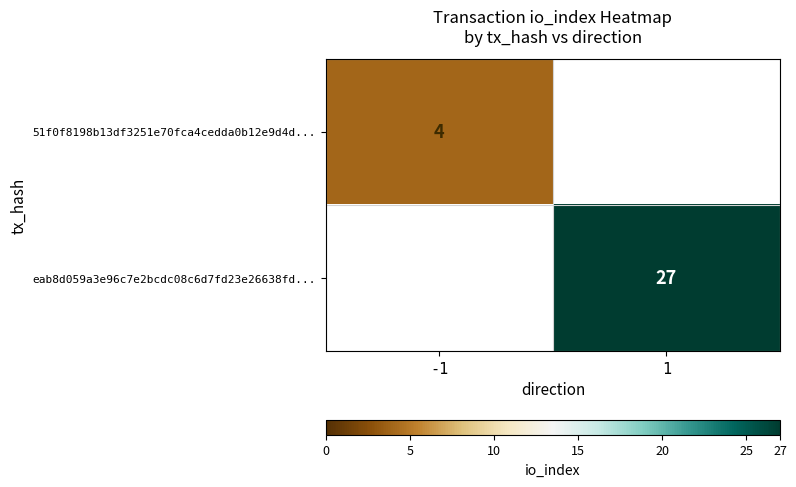

True or false: 51f0f8198b13df3251e70fca4cedda0b12e9d4d... has a value of 4 at -1.

True